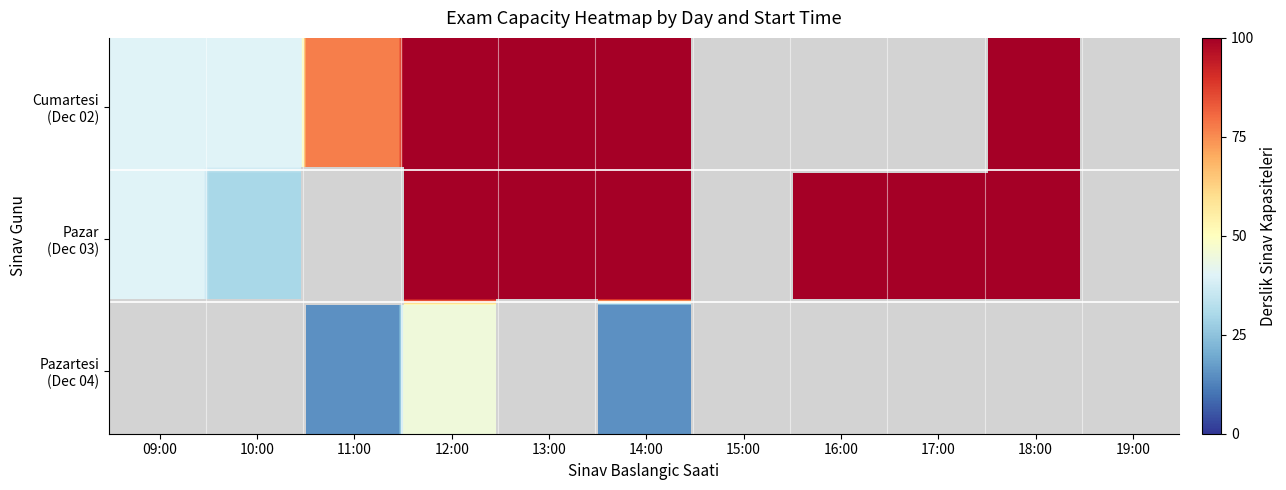

Which series has the largest total across all categories?

2023-12-03 Pazar